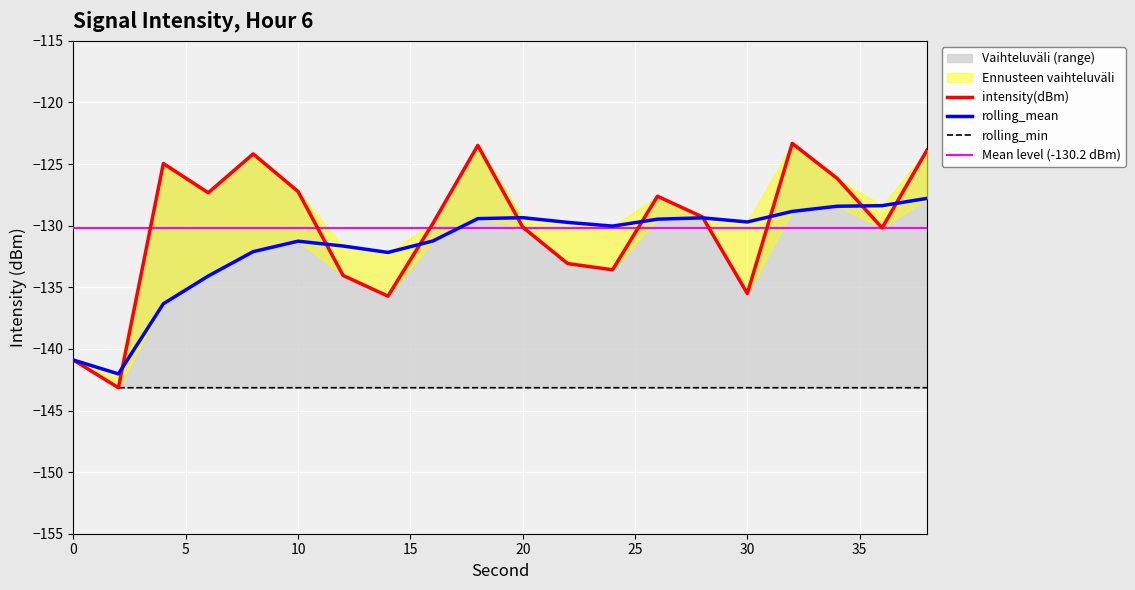

At 2, list the series in order from largest to smallest.

rolling_mean, intensity(dBm), rolling_min